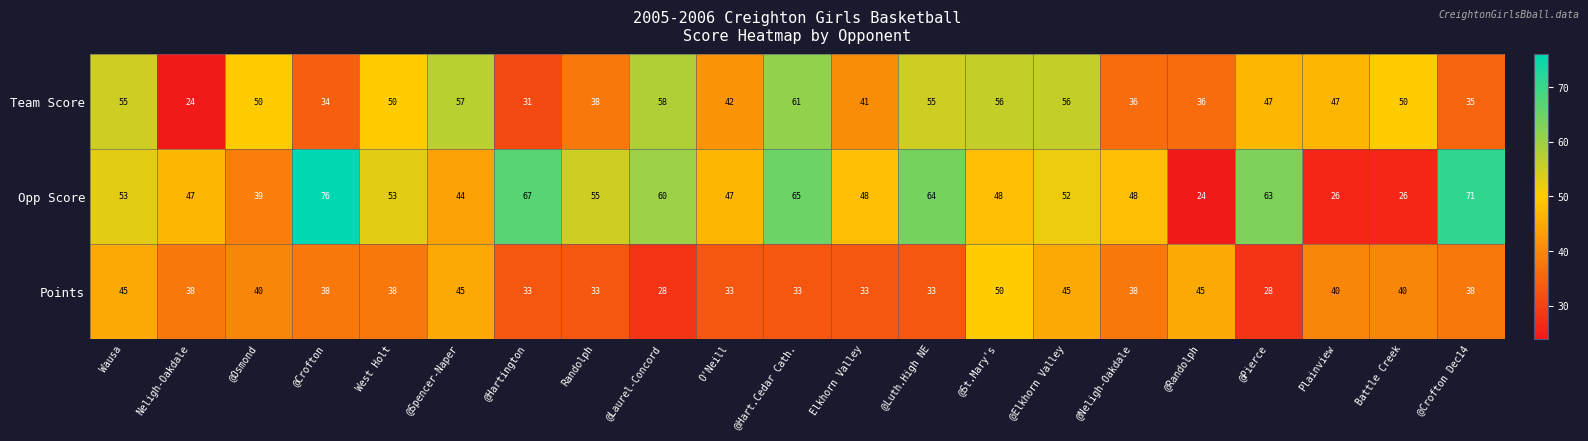

What is the total value across all series at @Crofton Dec14?

144